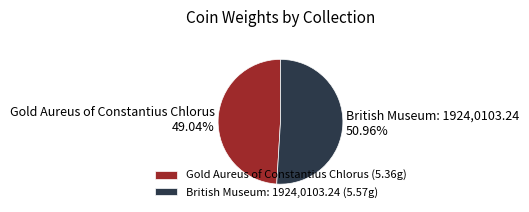

To the nearest percent, what percentage of the pie is British Museum: 1924,0103.24?

51%